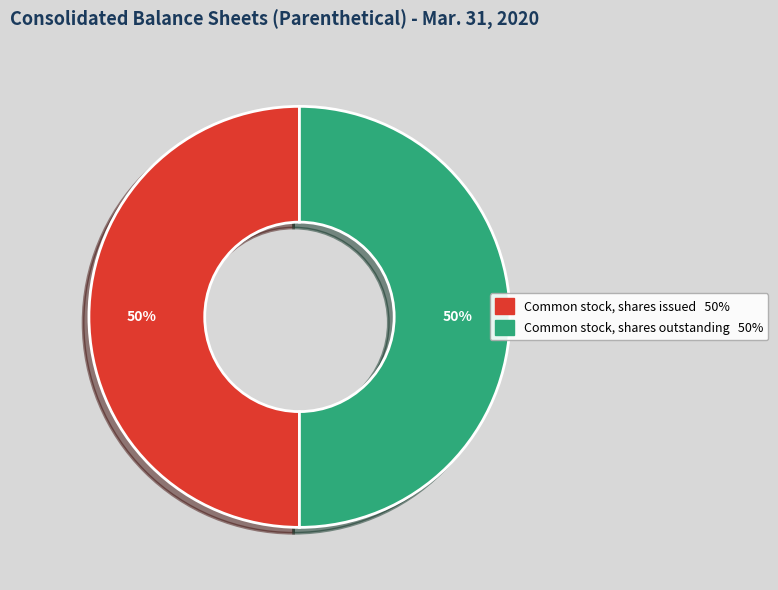

To the nearest percent, what is the average slice percentage?

50%